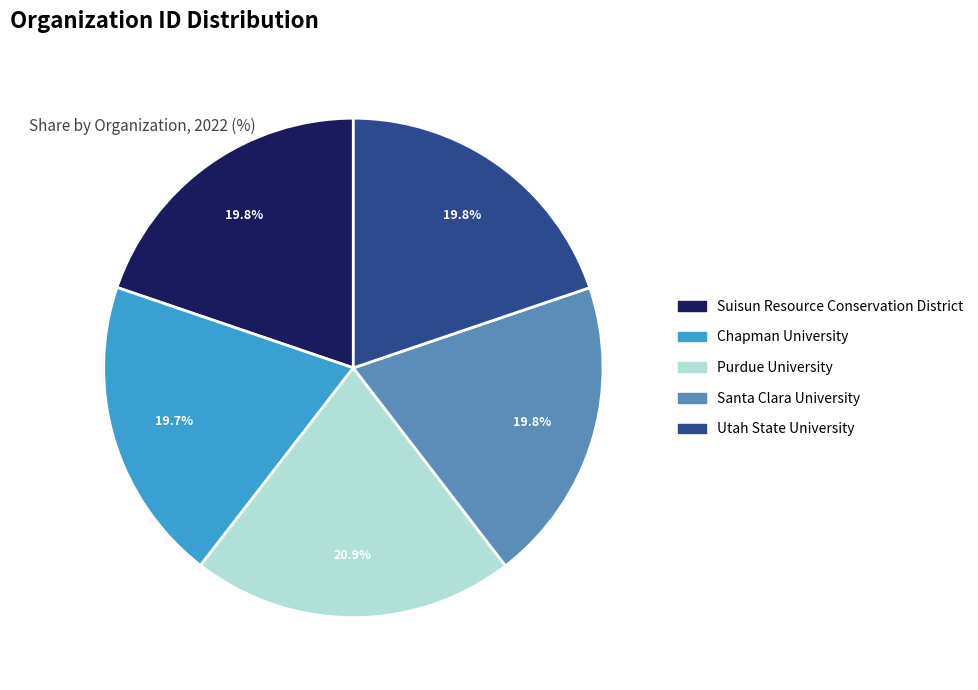

What is the total percentage of Santa Clara University and Suisun Resource Conservation District?

39.6%